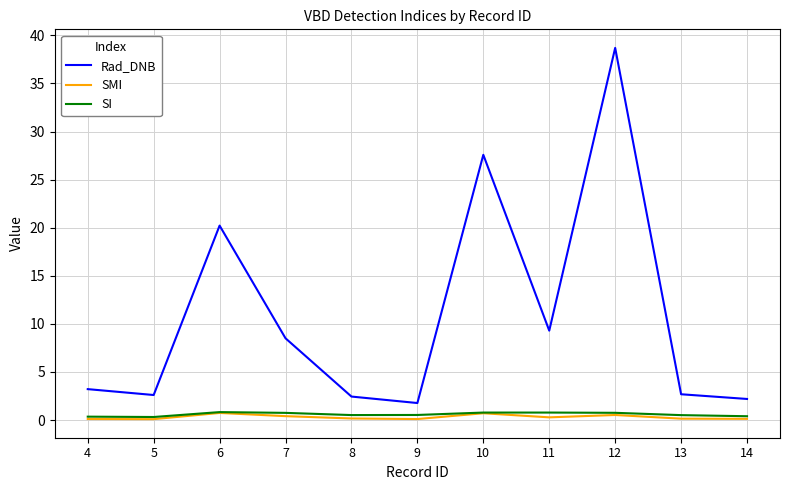

True or false: SI has more than 0 points higher than both neighbors.

True